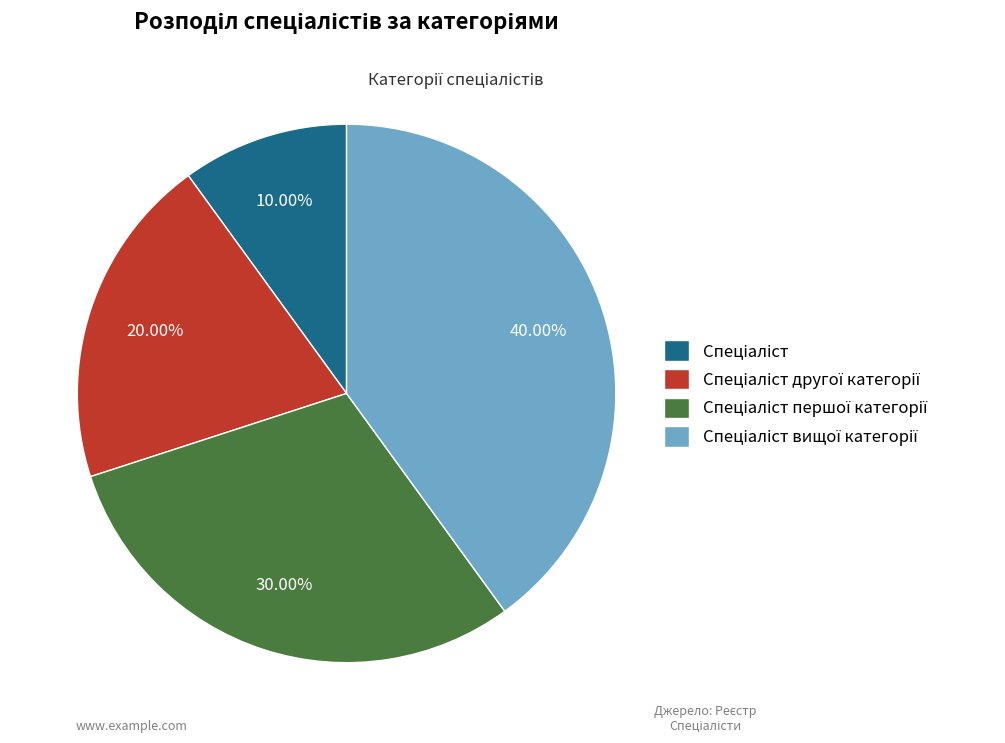

Does any single category account for the majority?

No